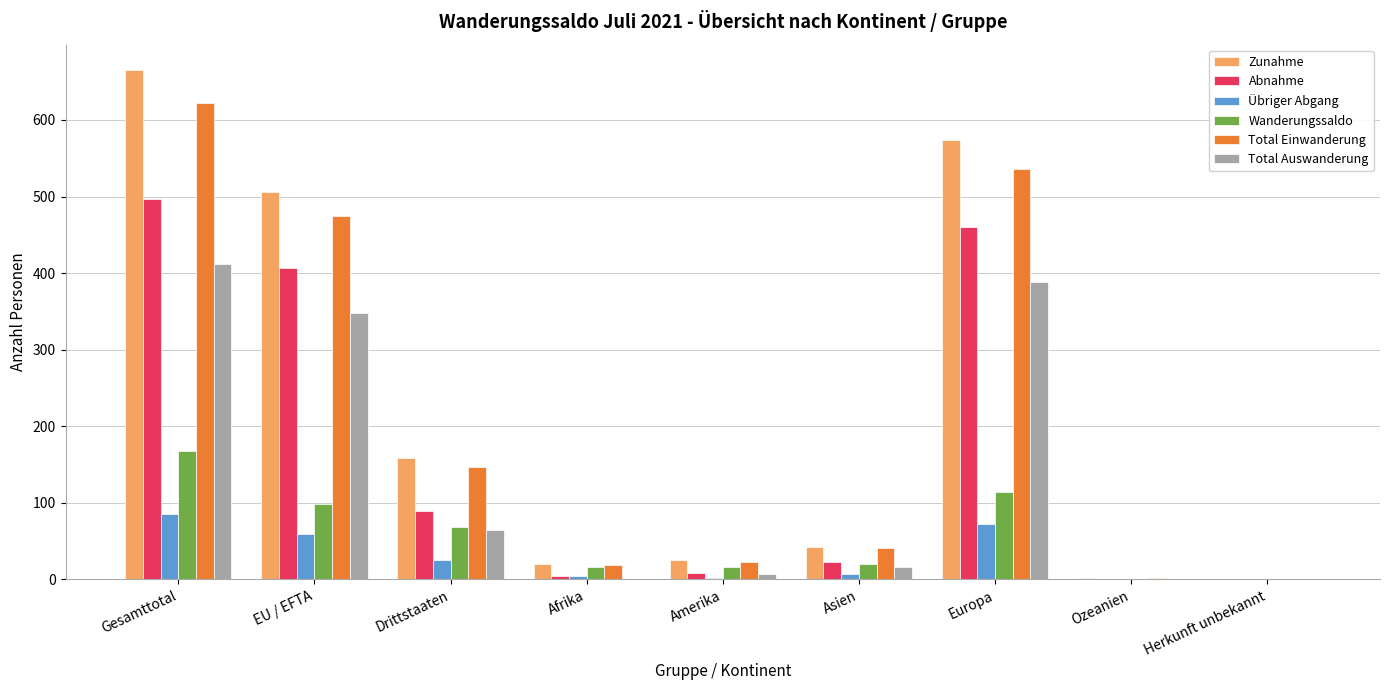

True or false: Übriger Abgang has a value of 85 at Gesamttotal.

True